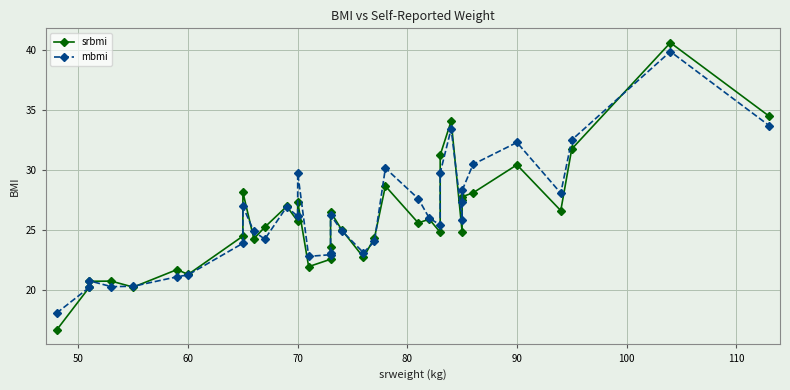

Which series has the largest range (max minus min)?

srbmi